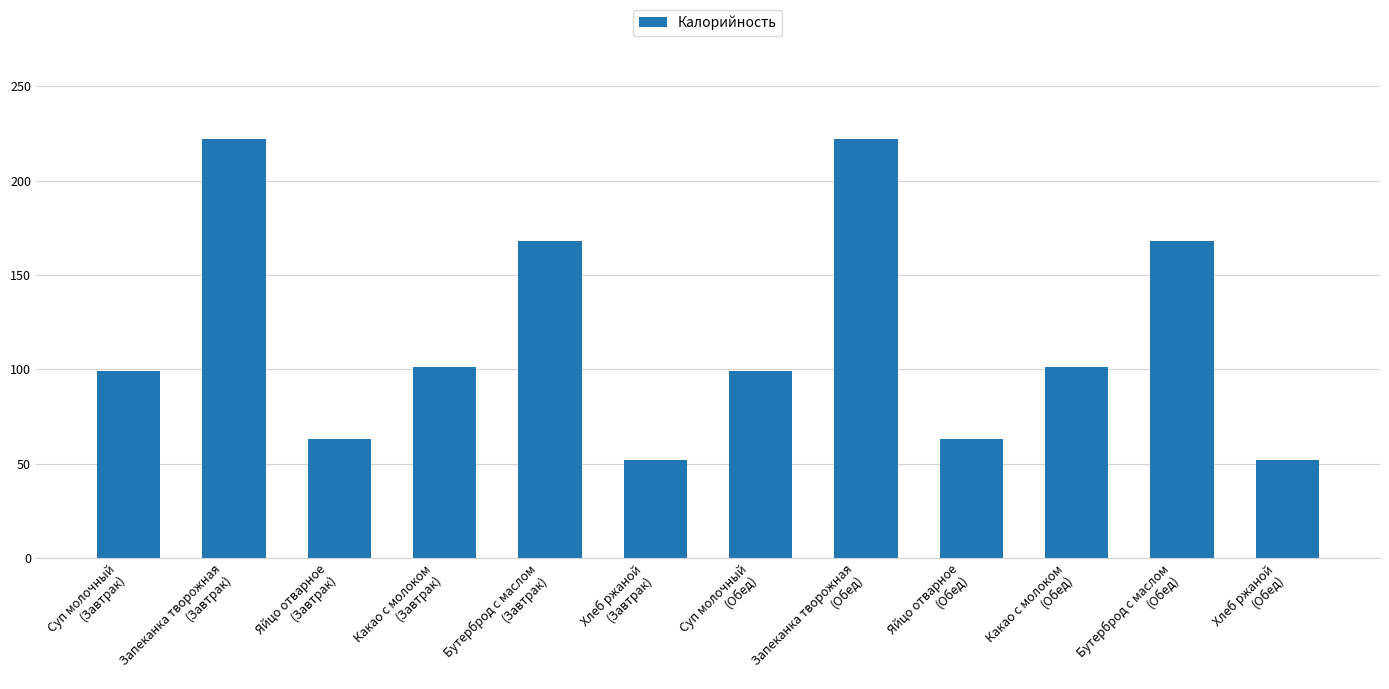

Reading left to right, transcribe all the data shown in this chart.

Суп молочный
(Завтрак)=99	Запеканка творожная
(Завтрак)=222	Яйцо отварное
(Завтрак)=63	Какао с молоком
(Завтрак)=101	Бутерброд с маслом
(Завтрак)=168	Хлеб ржаной
(Завтрак)=52	Суп молочный
(Обед)=99	Запеканка творожная
(Обед)=222	Яйцо отварное
(Обед)=63	Какао с молоком
(Обед)=101	Бутерброд с маслом
(Обед)=168	Хлеб ржаной
(Обед)=52